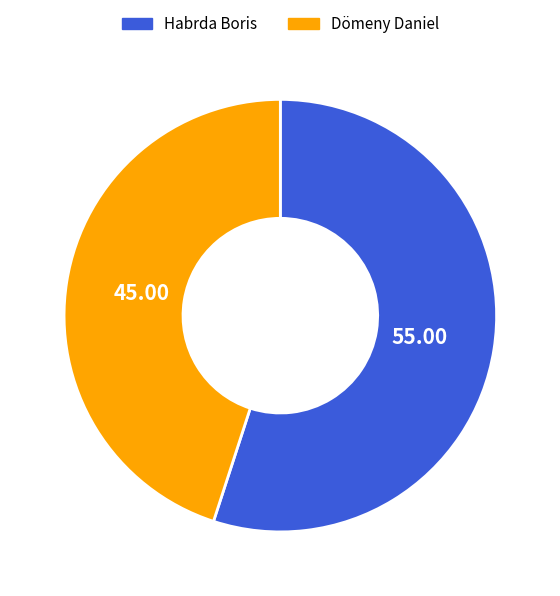

Do Dömeny Daniel and Habrda Boris together represent more than half of the pie?

Yes